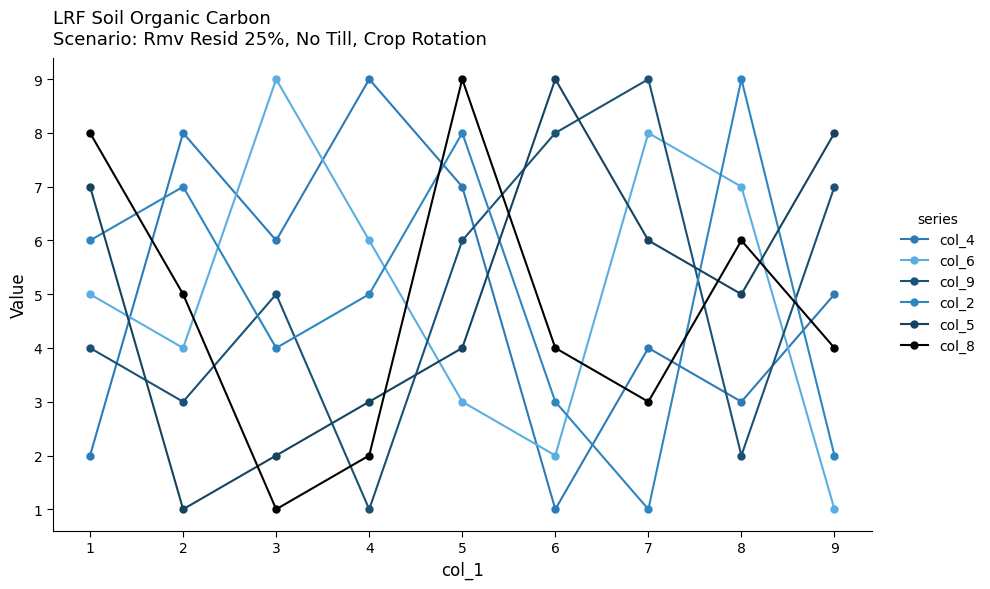

After their last crossing, which series has the higher values: col_4 or col_5?

col_5